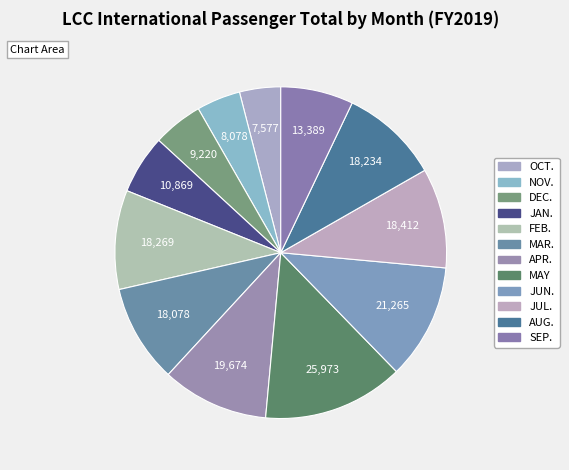

Between MAY and DEC., which is larger?

MAY